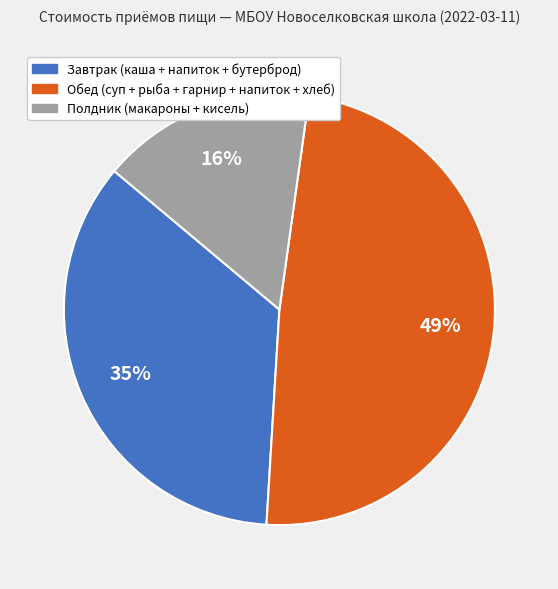

Does Завтрак (каша + напиток + бутерброд) represent more than half of the total?

No